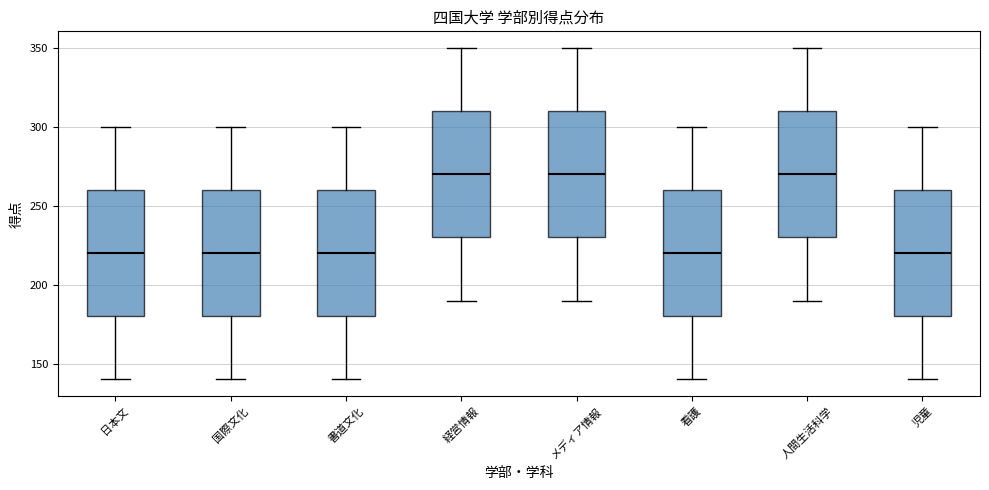

Reading left to right, read every box against the y-axis: the position of its median line, the range the box covers, and the ends of its whiskers. The values are not printed on the chart, so give them approximately, as read against the axis.

日本文: median 220, box 180 to 260, whiskers 140 to 300
国際文化: median 220, box 180 to 260, whiskers 140 to 300
書道文化: median 220, box 180 to 260, whiskers 140 to 300
経営情報: median 270, box 230 to 310, whiskers 190 to 350
メディア情報: median 270, box 230 to 310, whiskers 190 to 350
看護: median 220, box 180 to 260, whiskers 140 to 300
人間生活科学: median 270, box 230 to 310, whiskers 190 to 350
児童: median 220, box 180 to 260, whiskers 140 to 300